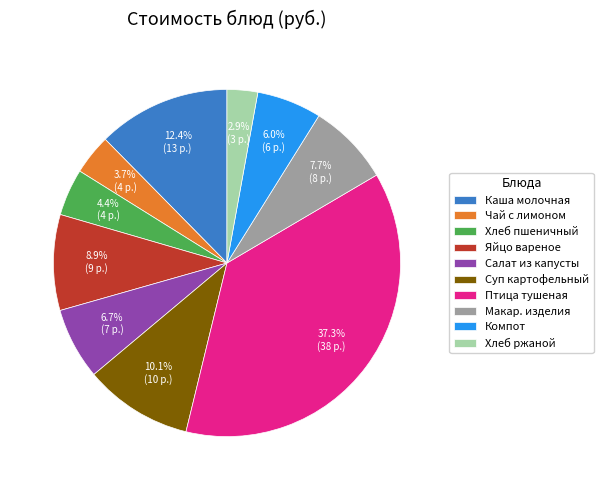

What percentage is the Хлеб пшеничный slice, to the nearest percent?

4%